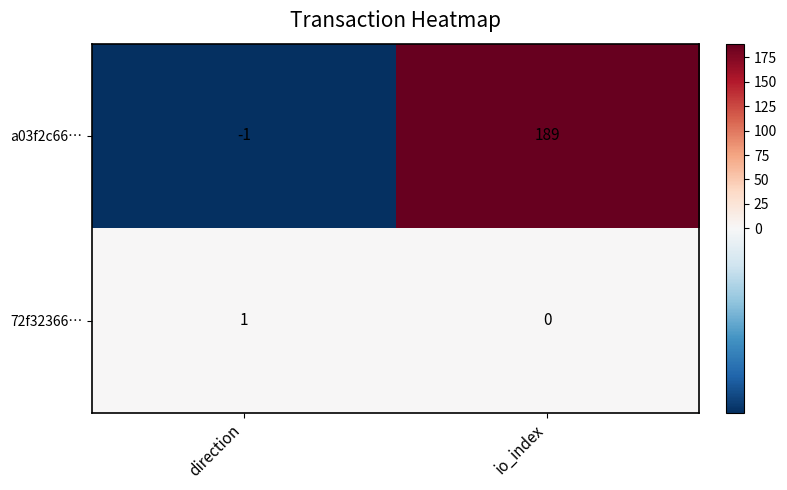

Where is a03f2c66… nearest to the value 94?

direction